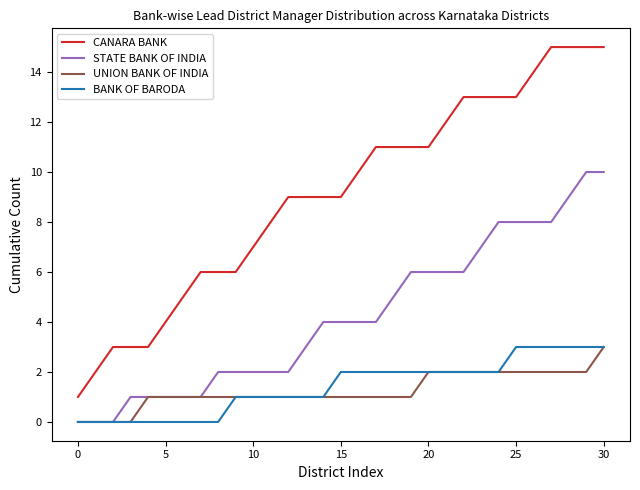

Reading left to right, transcribe all the data shown in this chart.

CANARA BANK: 1	2	3	3	3	4	5	6	6	6	7	8	9	9	9	9	10	11	11	11	11	12	13	13	13	13	14	15	15	15	15
STATE BANK OF INDIA: 0	0	0	1	1	1	1	1	2	2	2	2	2	3	4	4	4	4	5	6	6	6	6	7	8	8	8	8	9	10	10
UNION BANK OF INDIA: 0	0	0	0	1	1	1	1	1	1	1	1	1	1	1	1	1	1	1	1	2	2	2	2	2	2	2	2	2	2	3
BANK OF BARODA: 0	0	0	0	0	0	0	0	0	1	1	1	1	1	1	2	2	2	2	2	2	2	2	2	2	3	3	3	3	3	3